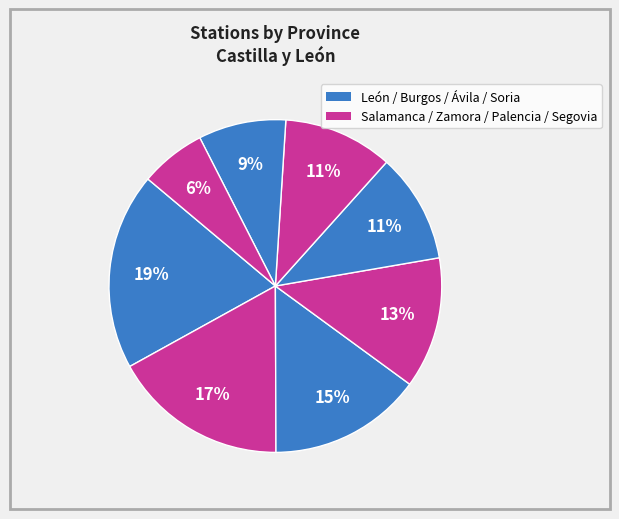

How many slices are in this pie chart?

8